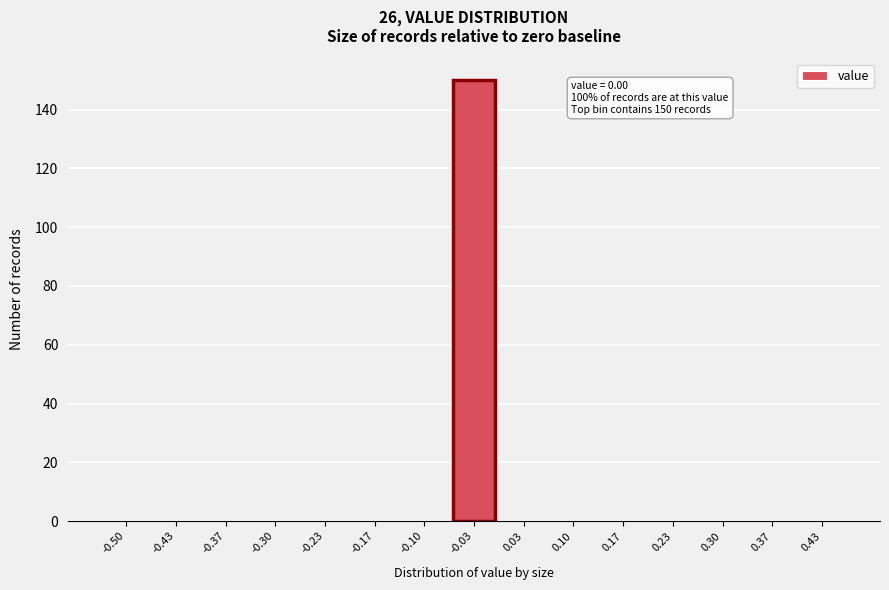

Reading left to right, transcribe all the data shown in this chart.

-0.50=0	-0.43=0	-0.37=0	-0.30=0	-0.23=0	-0.17=0	-0.10=0	-0.03=150	0.03=0	0.10=0	0.17=0	0.23=0	0.30=0	0.37=0	0.43=0